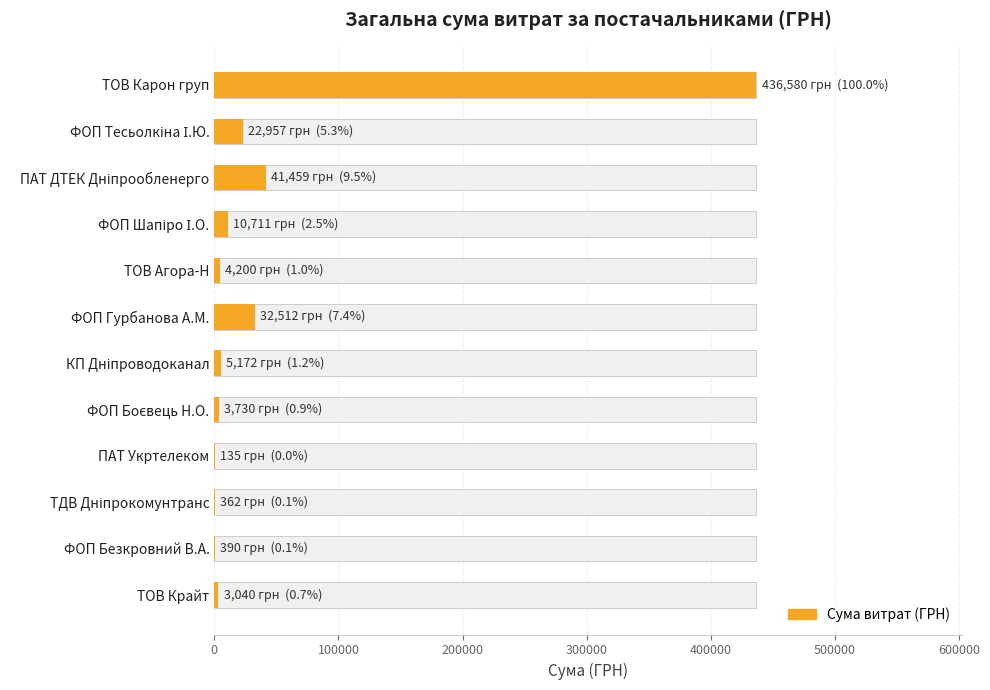

Reading left to right, list all the values displayed in this chart.

436580.3	22956.8	41458.7	10711.1	4200.0	32511.6	5172.0	3730.0	135.0	361.8	390.0	3040.0